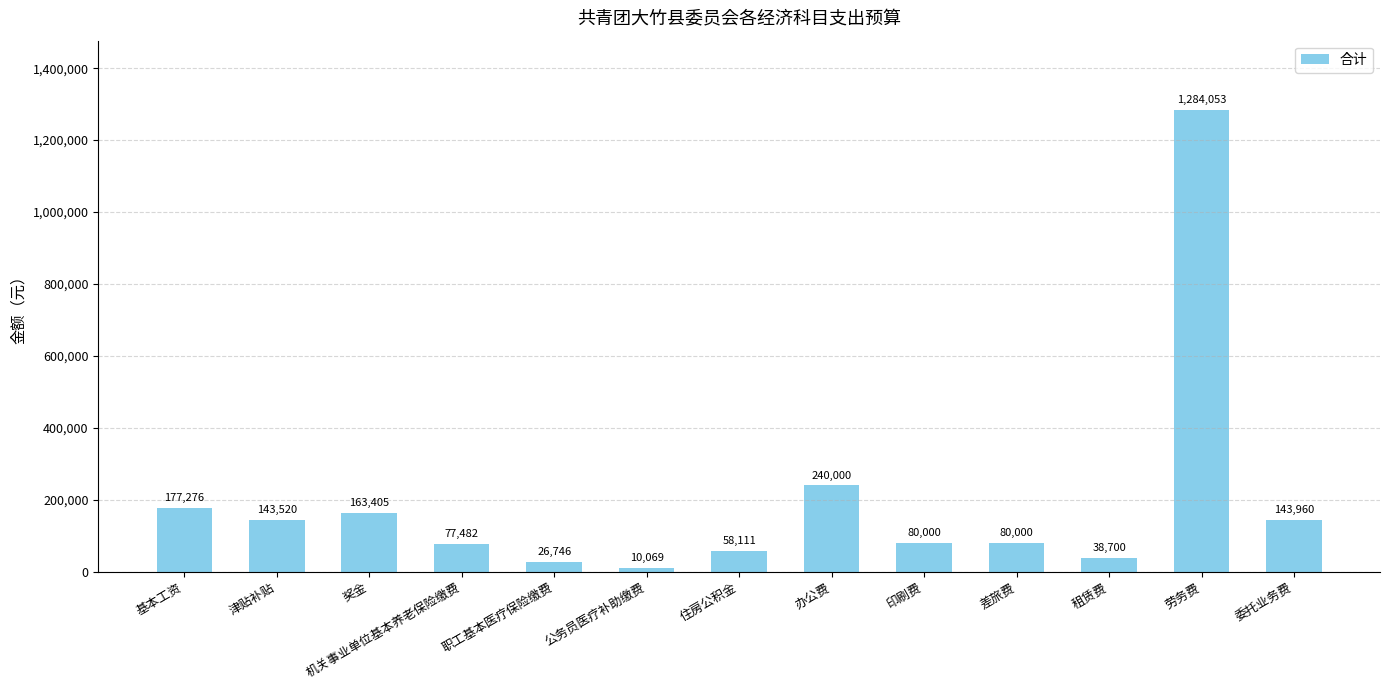

The value at 津贴补贴 is 246935. True or false?

False